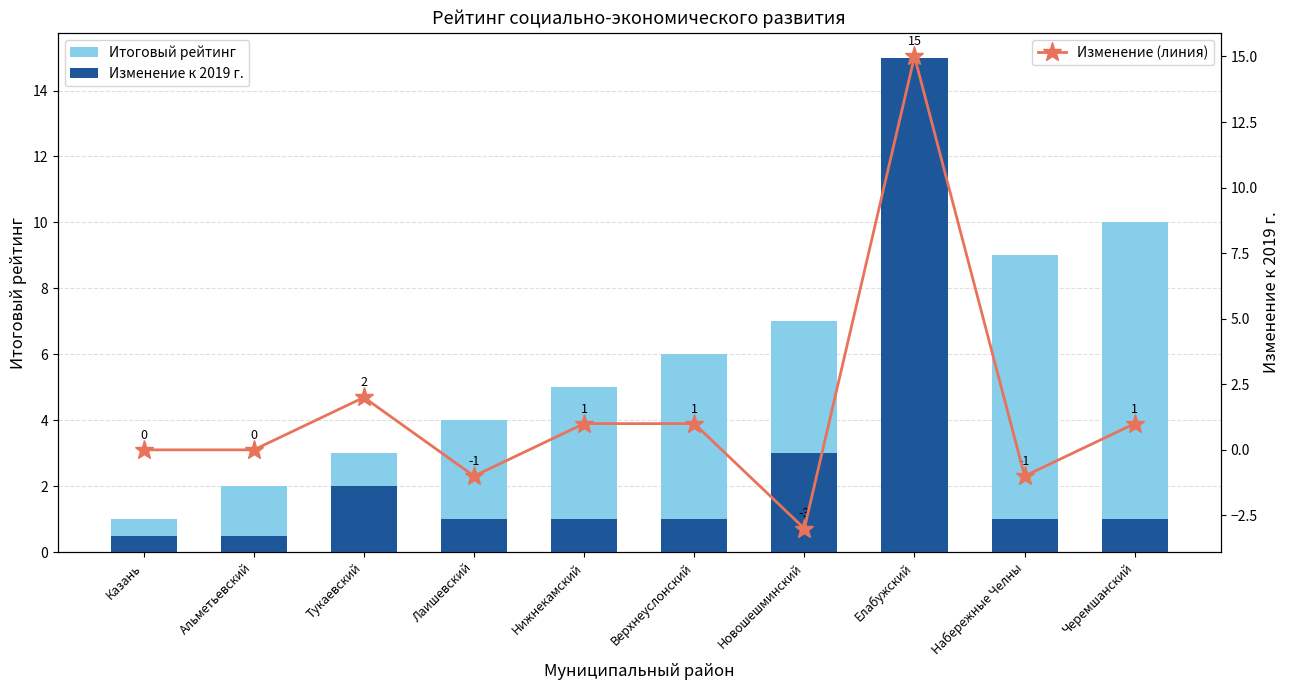

What is the minimum value for Изменение (линия)?

-3.0